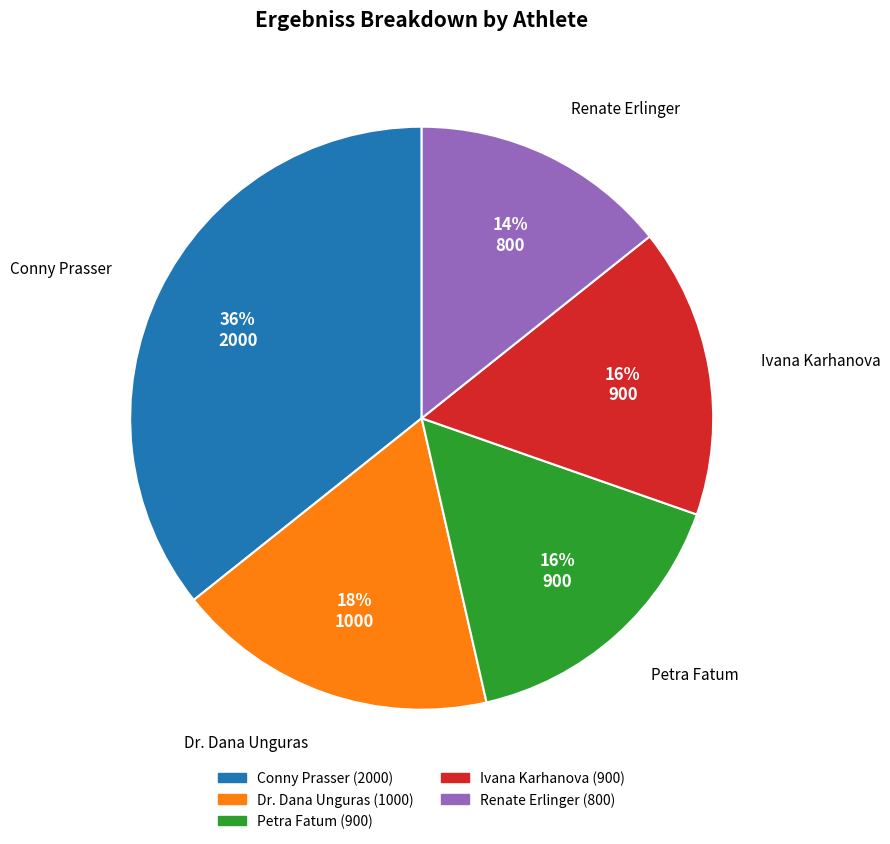

Which category has the smallest portion of the pie?

Renate Erlinger